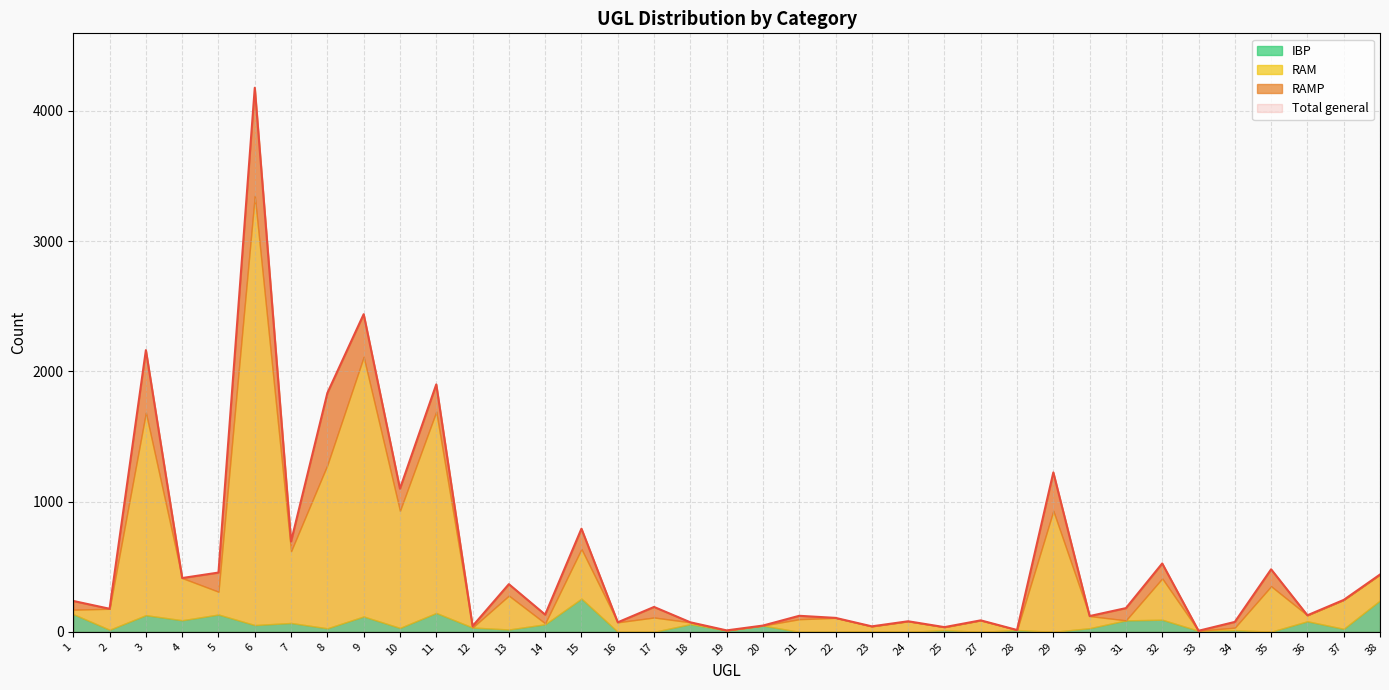

What is the difference between the Total general values at 33 and 10?

1091